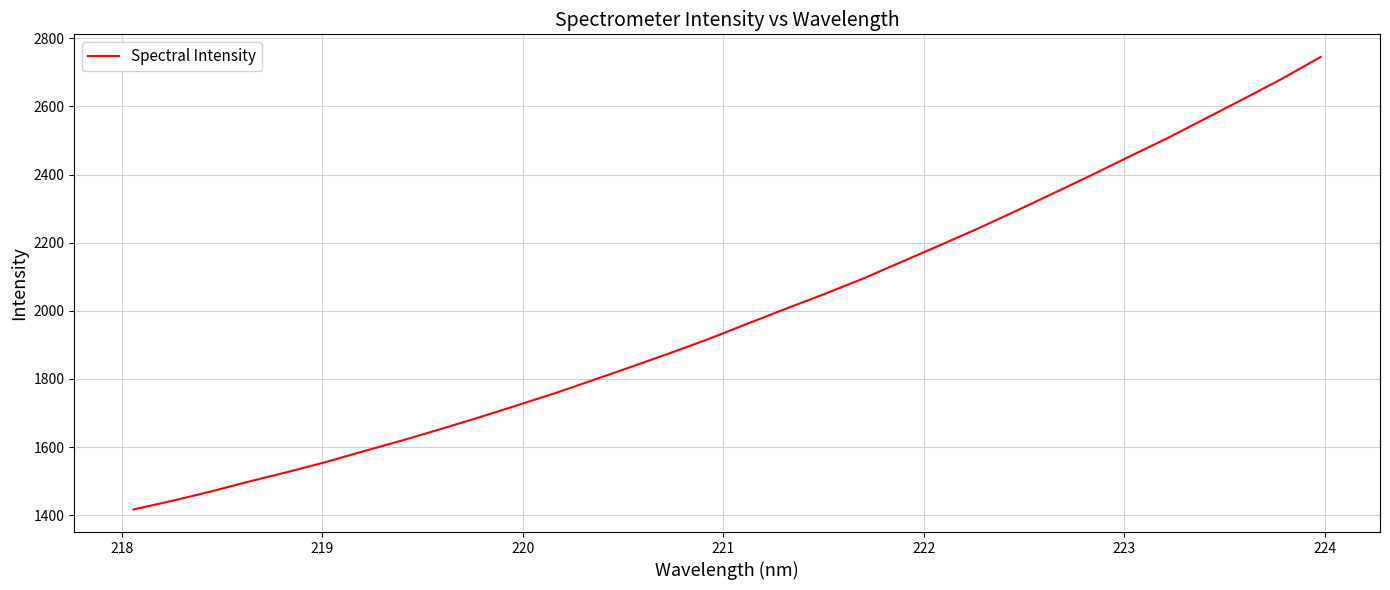

Count the number of categories in the chart.

32